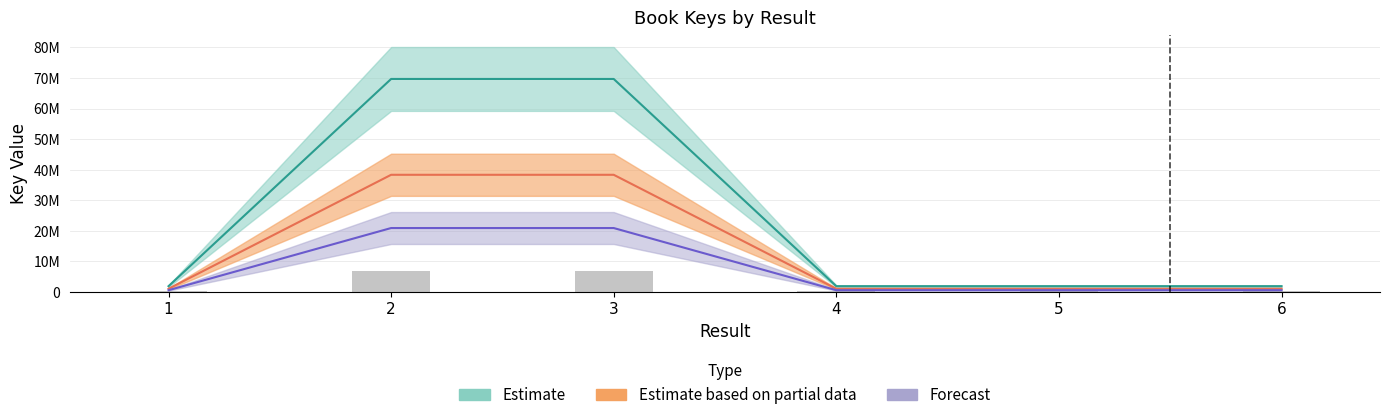

What is the greatest value displayed?

69696593